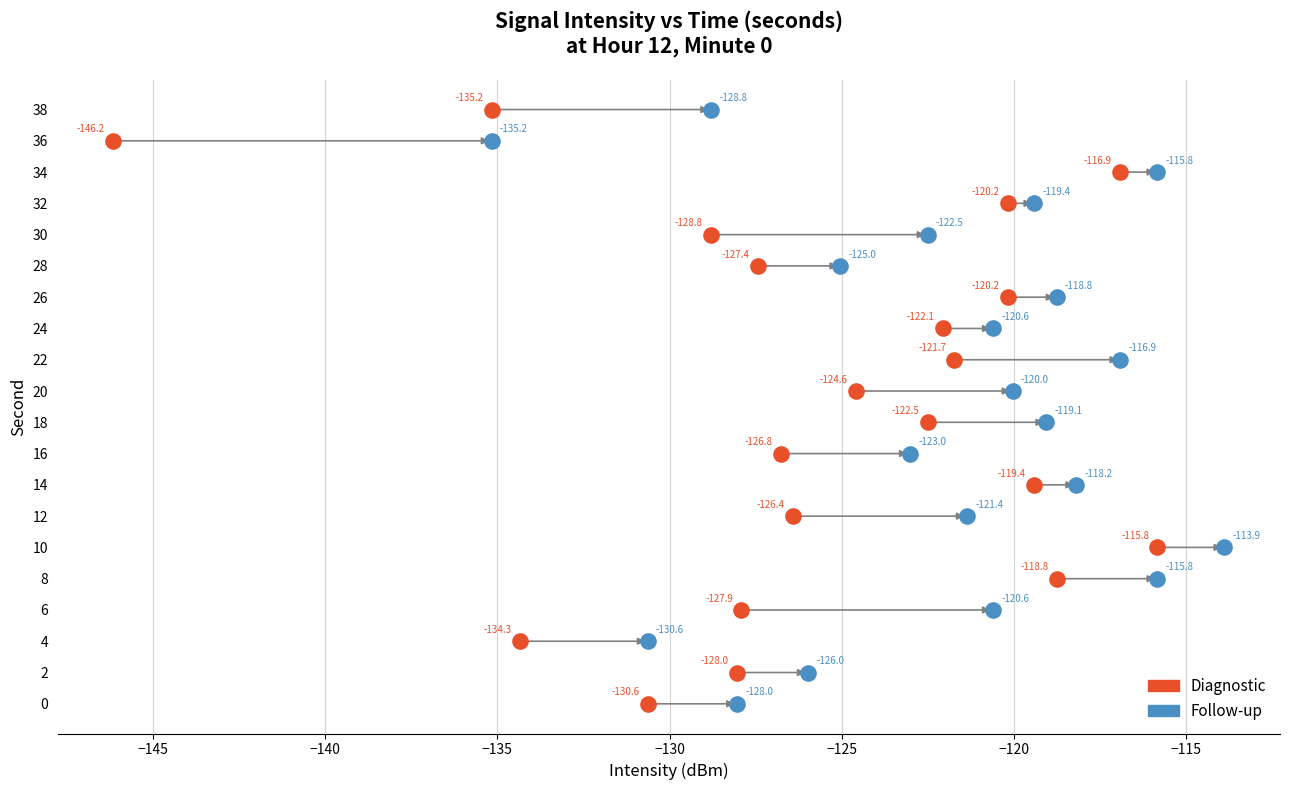

What are all the series names shown in the legend?

Diagnostic, Follow-up